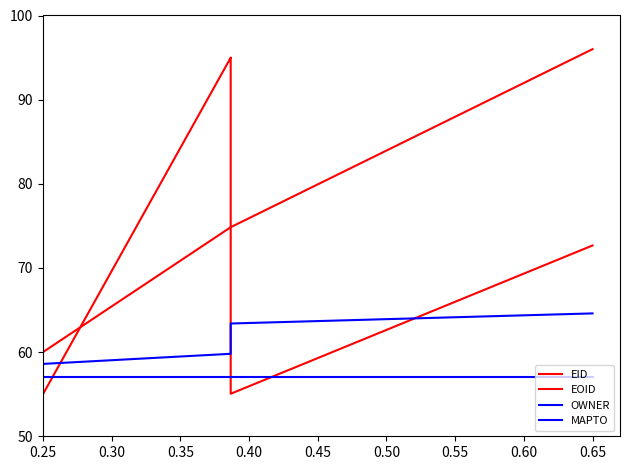

What is the value of the EID point at the 6th from the left?

95.0